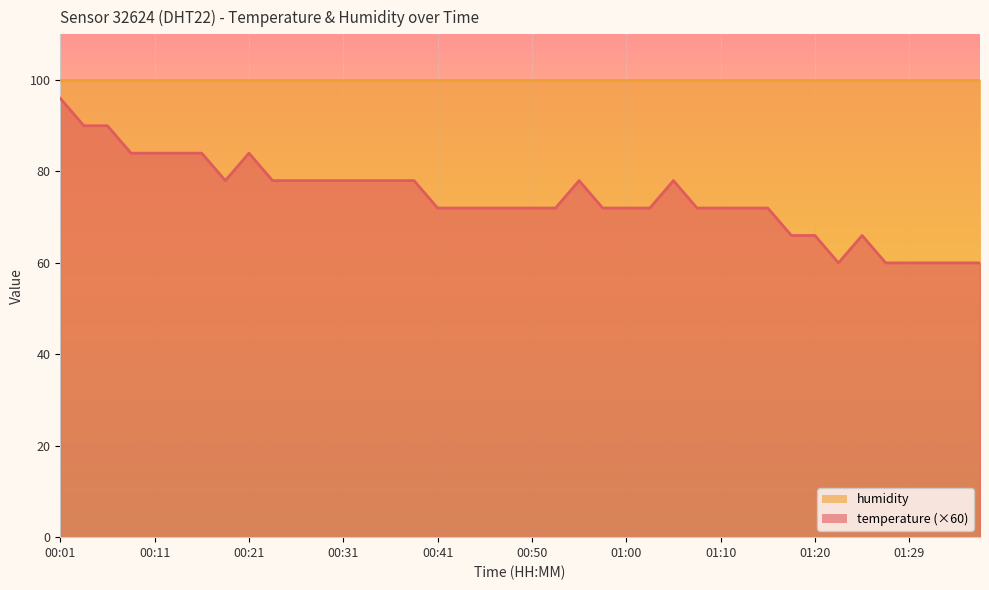

What is the sum of all values?

2970